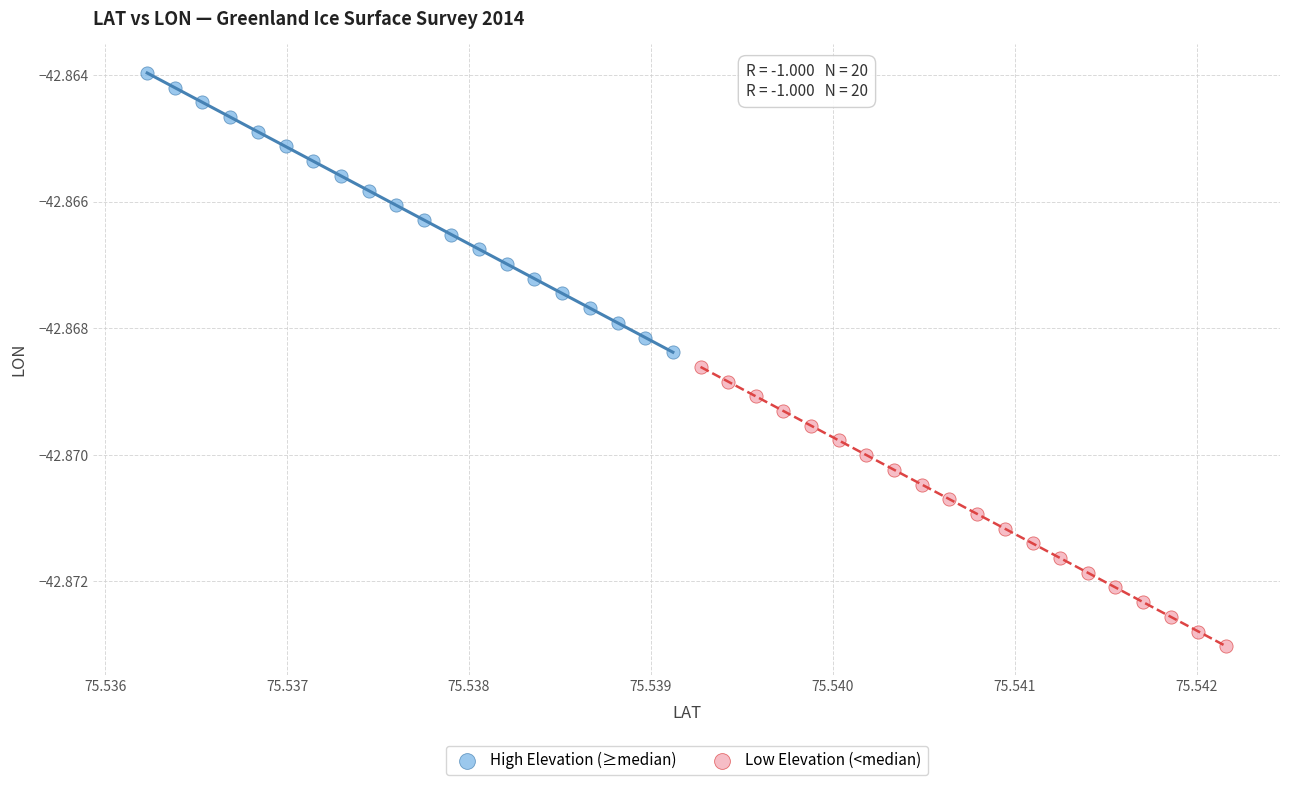

Which series contains the highest Y value?

High Elevation (≥median)